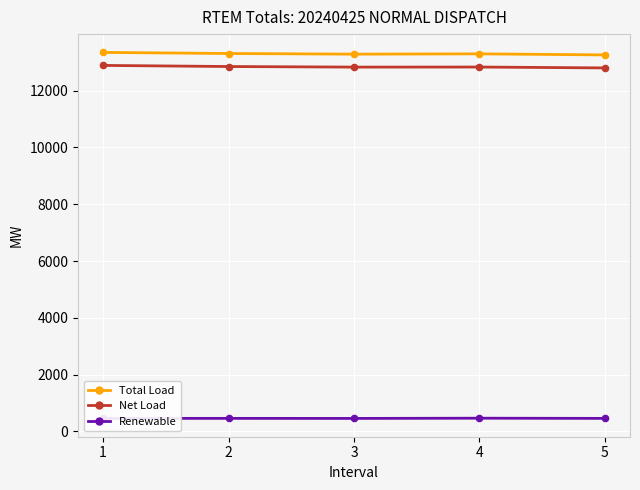

At how many categories does at least one series exceed 1352?

5